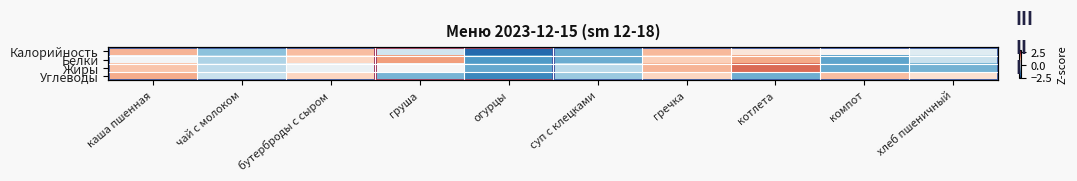

True or false: Калорийность has a value of 1.1 at гречка.

True